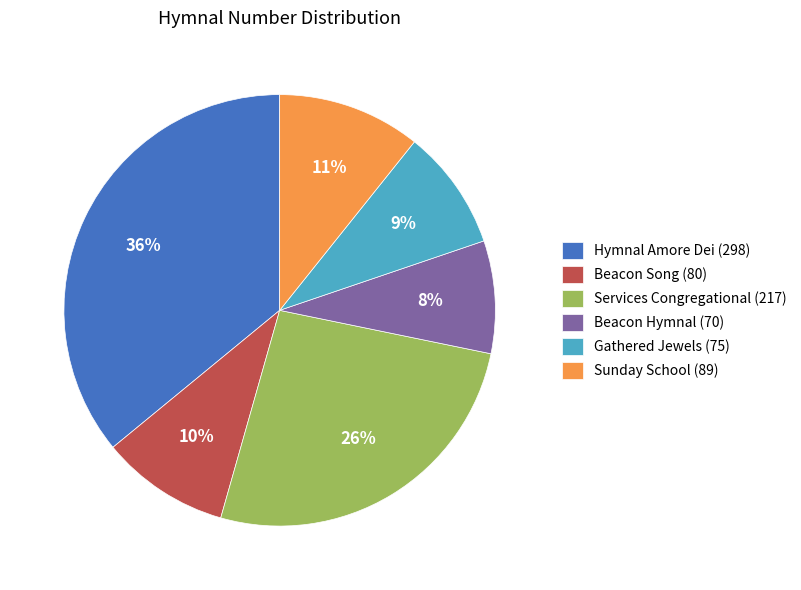

To the nearest percent, what percentage of the pie is Sunday School (89)?

11%